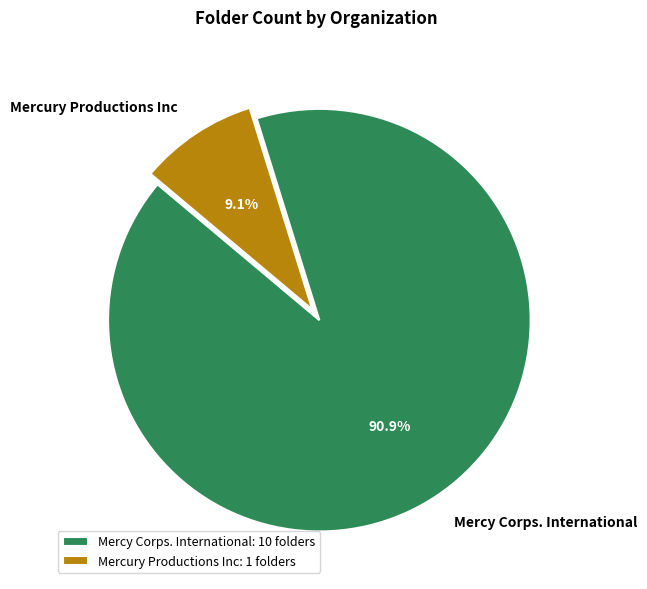

Is it true that Mercury Productions Inc is 9% of the pie?

True